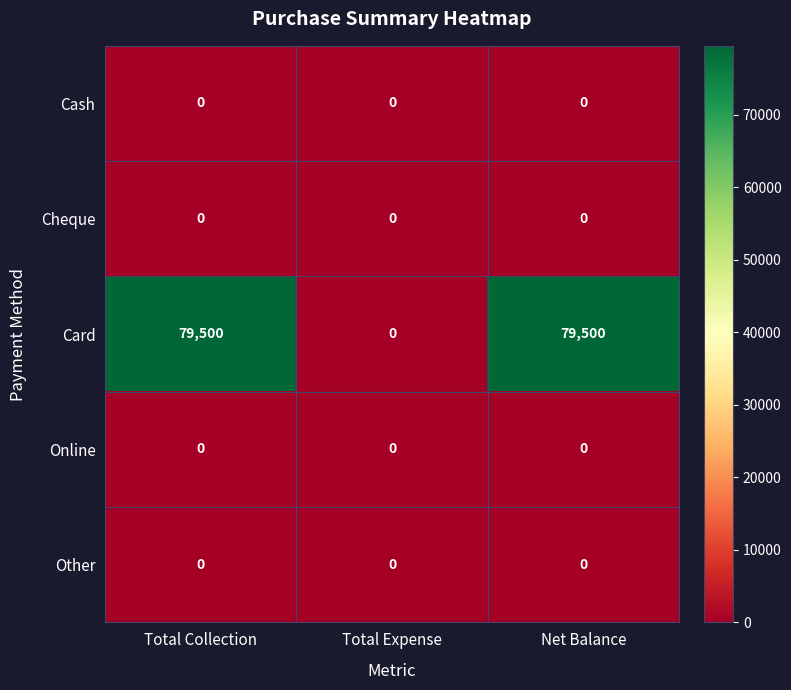

Between Total Collection and Total Expense, which series saw the biggest shift?

Card